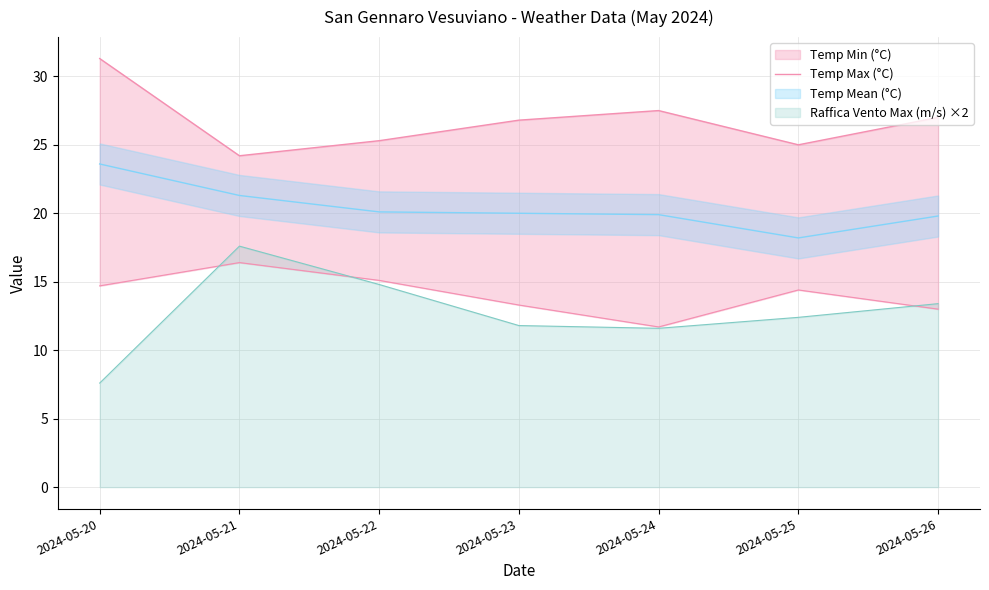

Is it true that Raffica Vento Max (m/s) ×2 equals 11.6 at 2024-05-24?

True